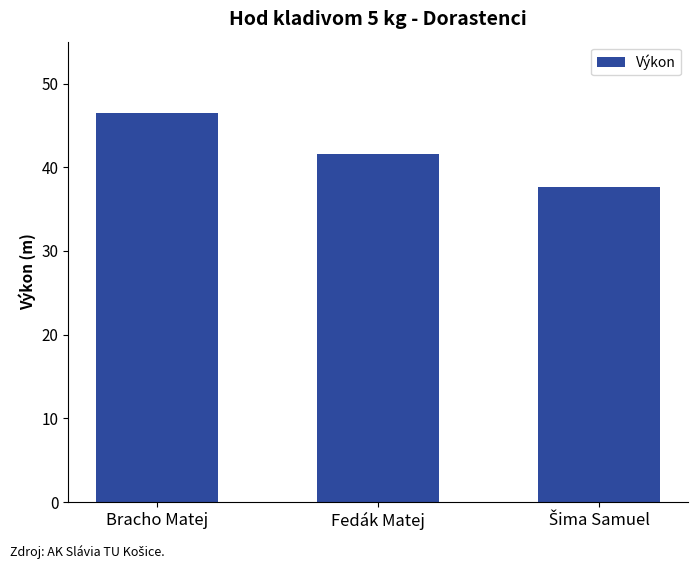

The value at Bracho Matej is 12.4. True or false?

False